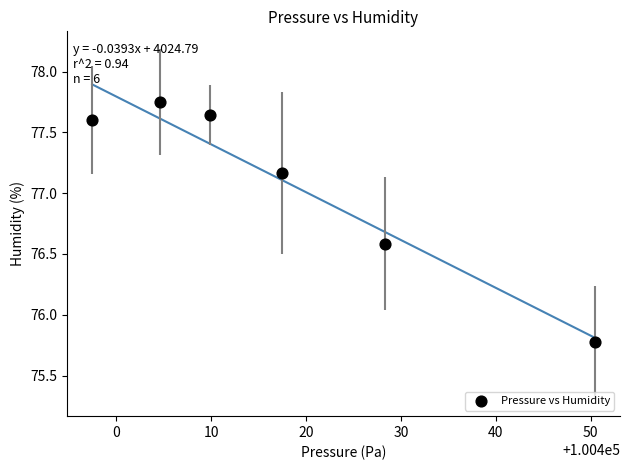

What Y value in the scatter plot is closest to 76?

75.8